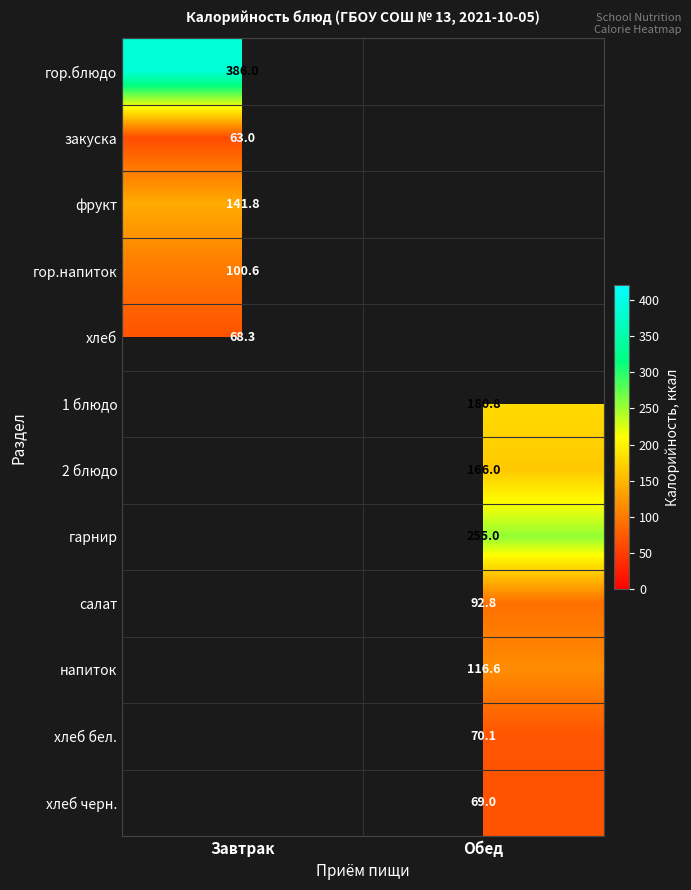

The 2 блюдо series shows 73.8 at Обед. True or false?

False